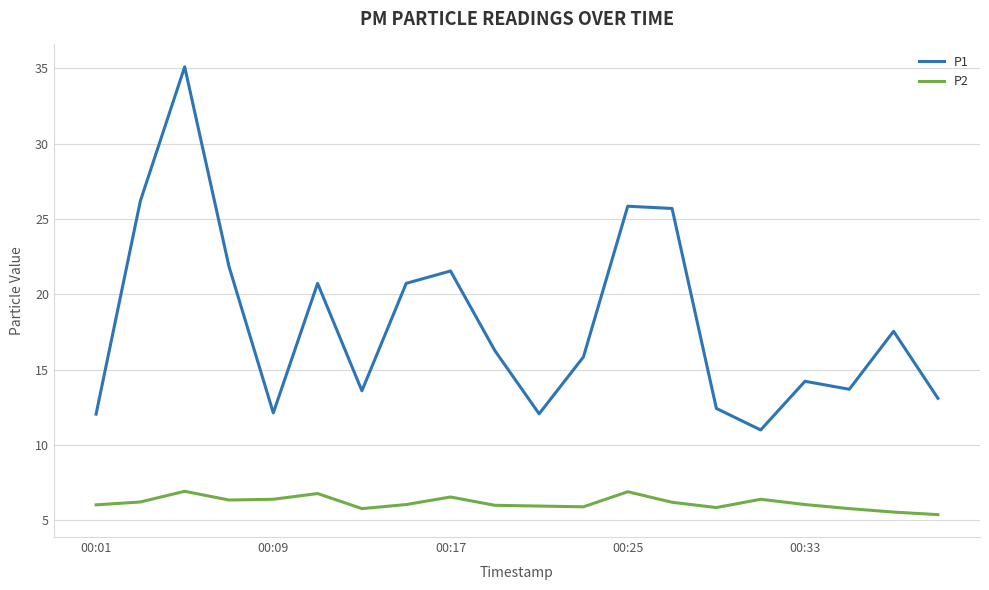

Count the number of data series in this chart.

2